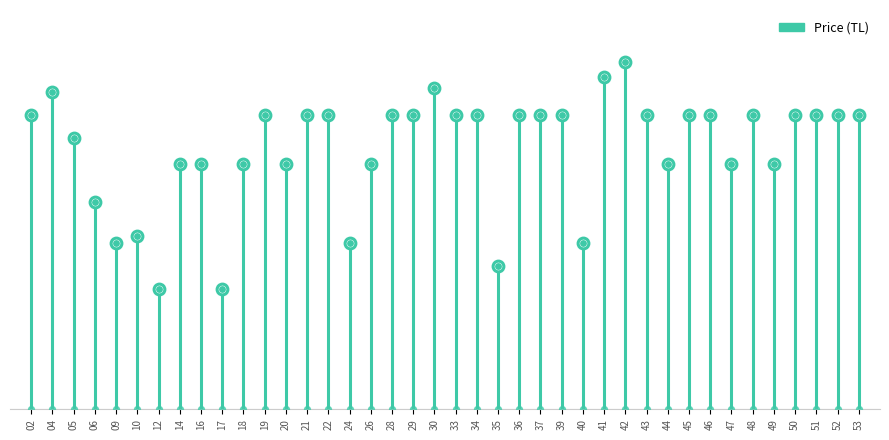

What is the change in value from 40 to 52?

+34